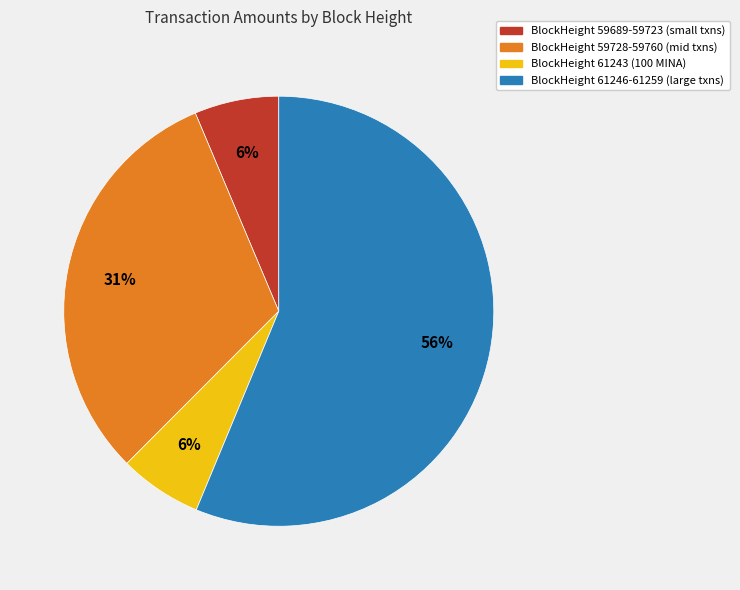

To the nearest percent, what is the average slice percentage?

25%